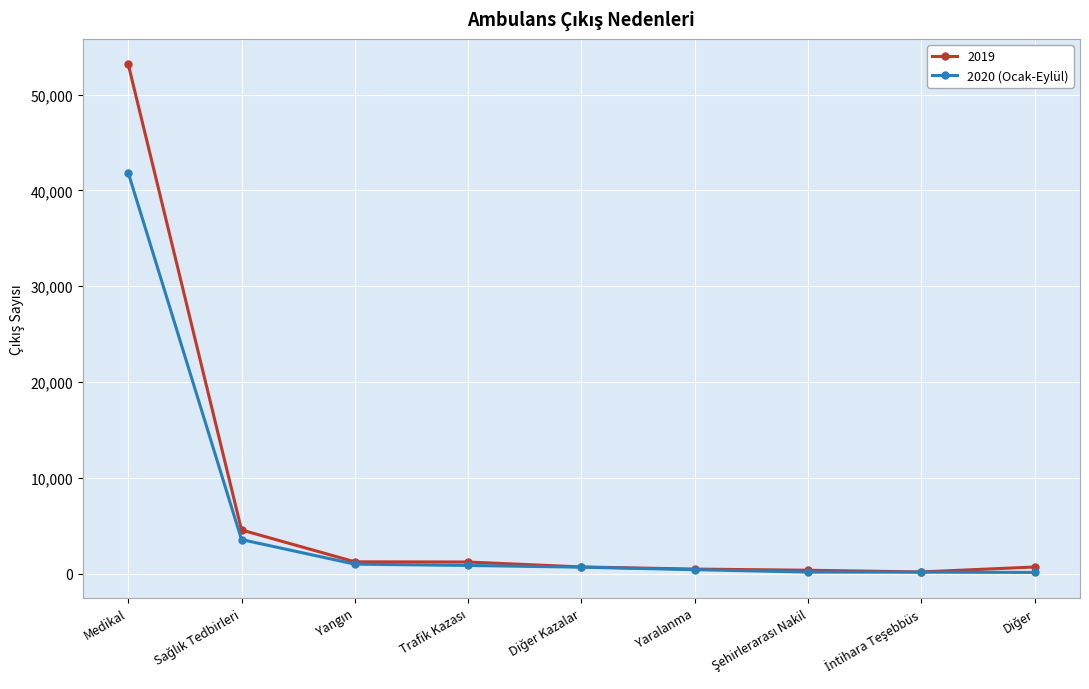

List the series in order of their peak value, highest first.

2019, 2020 (Ocak-Eylül)